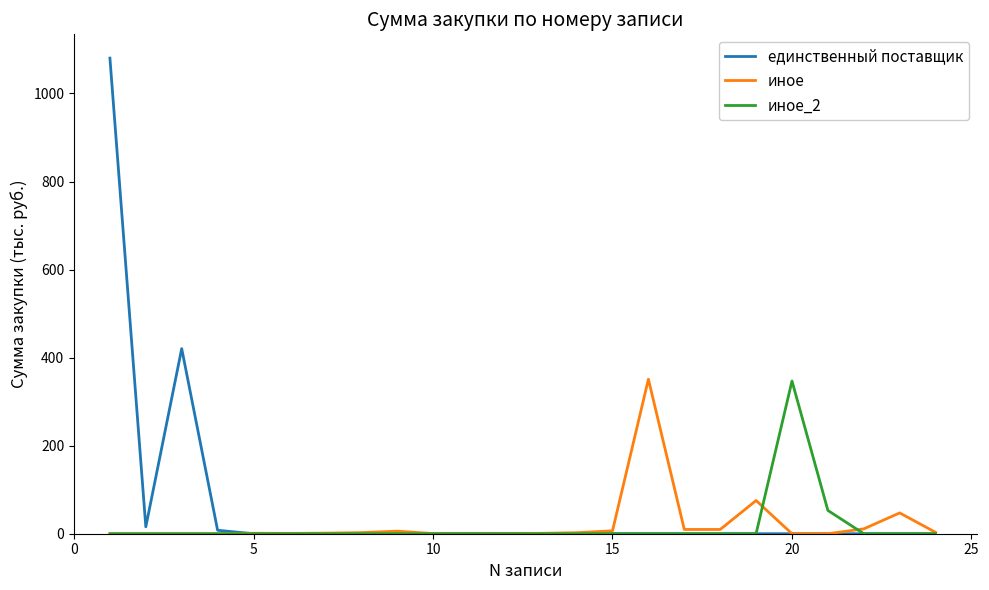

At how many categories does at least one series exceed 758?

1